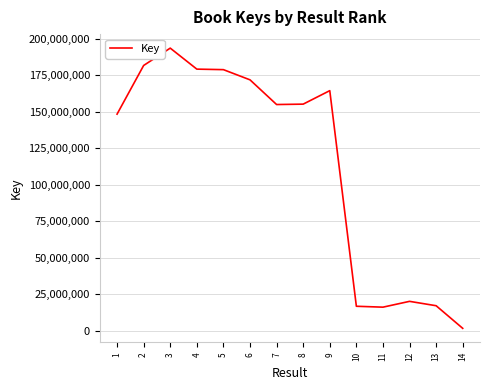

How many values are below 155207079?

7